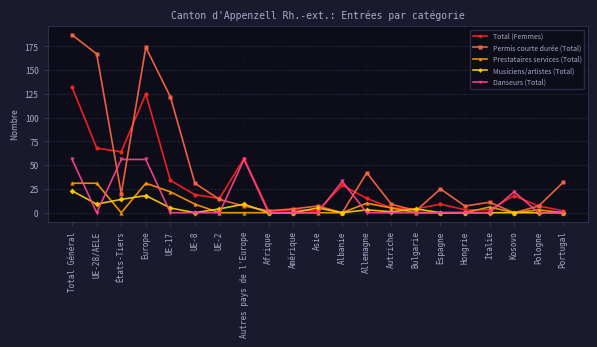

What position from the left is Autres pays de l'Europe?

8